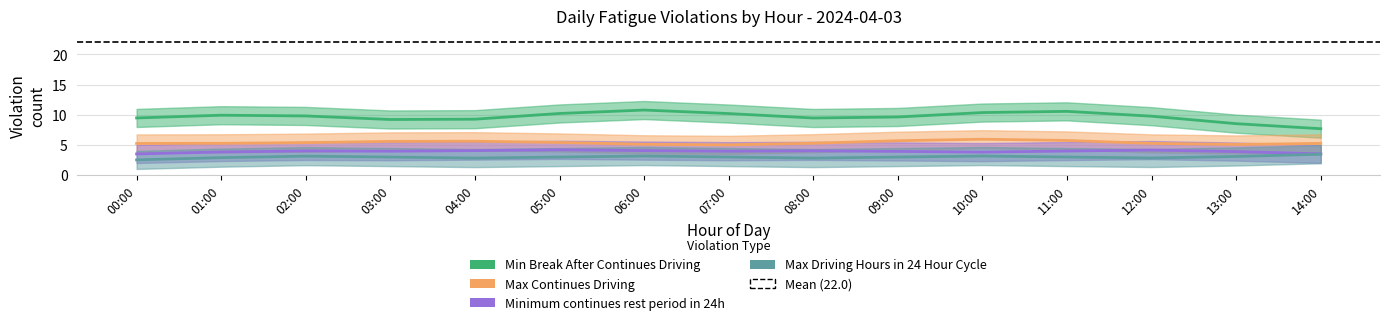

What are all the series names shown in the legend?

Min Break After Continues Driving, Max Continues Driving, Minimum continues rest period in 24h, Max Driving Hours in 24 Hour Cycle